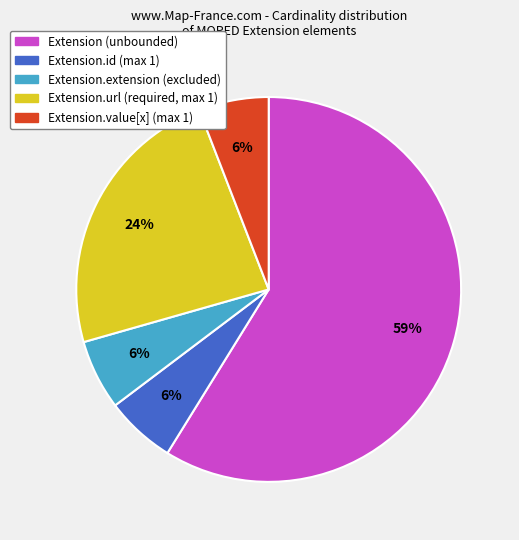

Is there any slice that represents more than half of the pie?

Yes